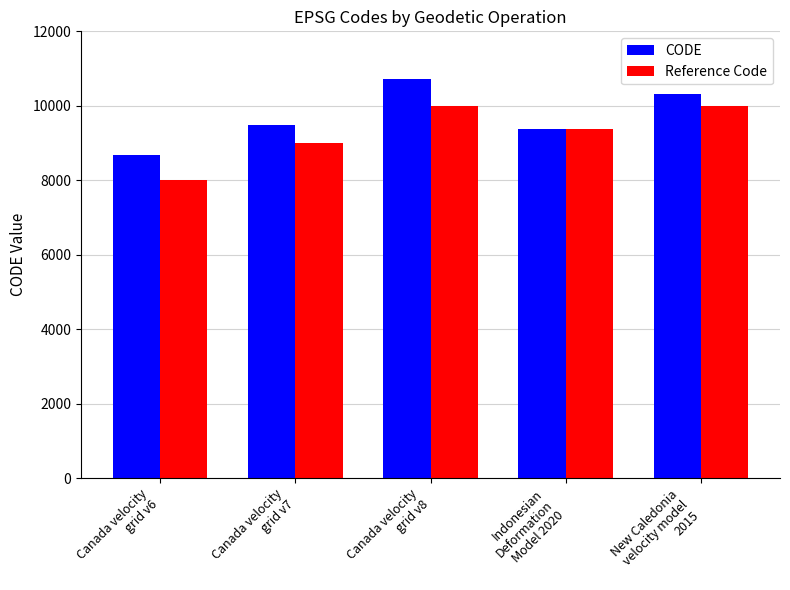

Rank the series by their maximum value, from lowest to highest.

Reference Code, CODE